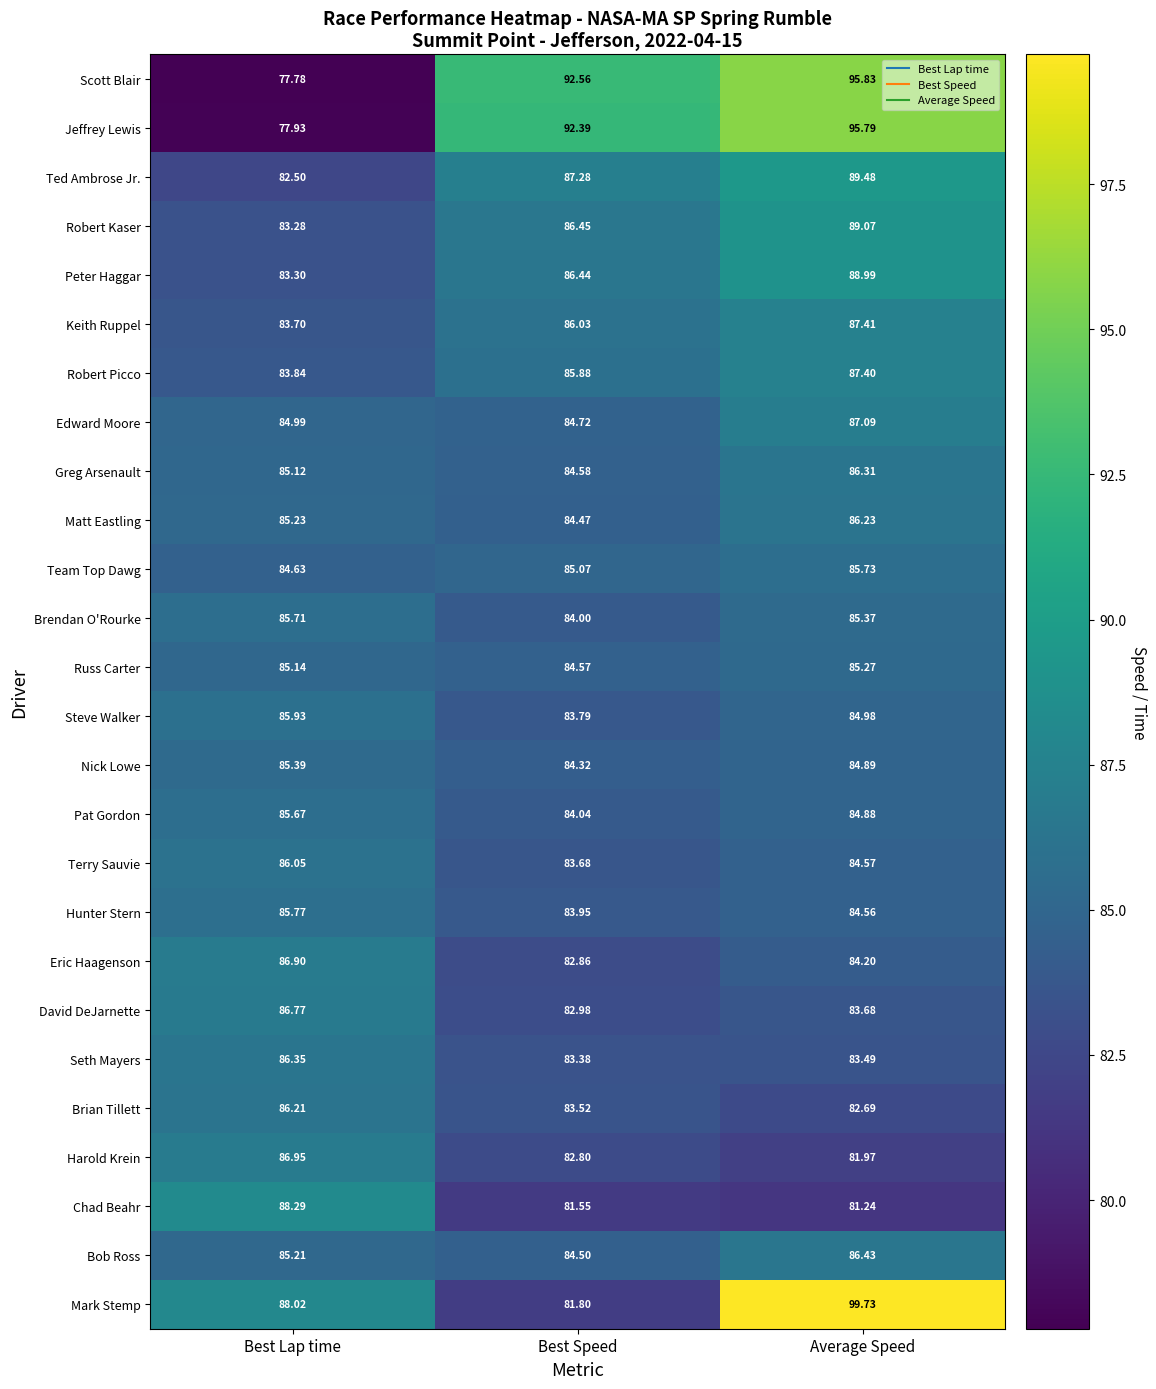

At Best Speed, list the series in order from smallest to largest.

Chad Beahr, Mark Stemp, Harold Krein, Eric Haagenson, David DeJarnette, Seth Mayers, Brian Tillett, Terry Sauvie, Steve Walker, Hunter Stern, Brendan O'Rourke, Pat Gordon, Nick Lowe, Matt Eastling, Bob Ross, Russ Carter, Greg Arsenault, Edward Moore, Team Top Dawg, Robert Picco, Keith Ruppel, Peter Haggar, Robert Kaser, Ted Ambrose Jr., Jeffrey Lewis, Scott Blair